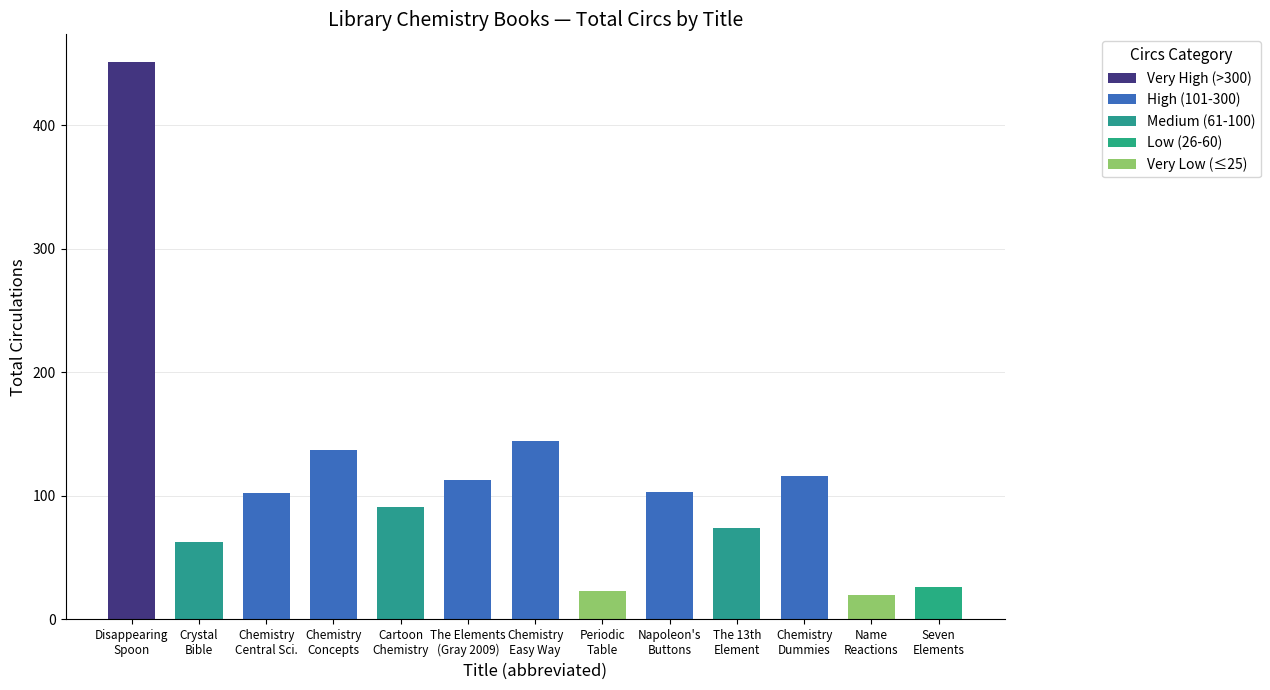

Reading left to right, list all the values displayed in this chart.

The disappearing spoon=451	The crystal bible=63	Chemistry central science=102	Chemistry concepts=137	Cartoon guide chemistry=91	The elements Gray 2009=113	Chemistry easy way=144	Periodic table Parsons=23	Napoleon's buttons=103	The 13th element=74	Chemistry for dummies Moore 2003=116	Name reactions Li=20	Seven elements Browne=26